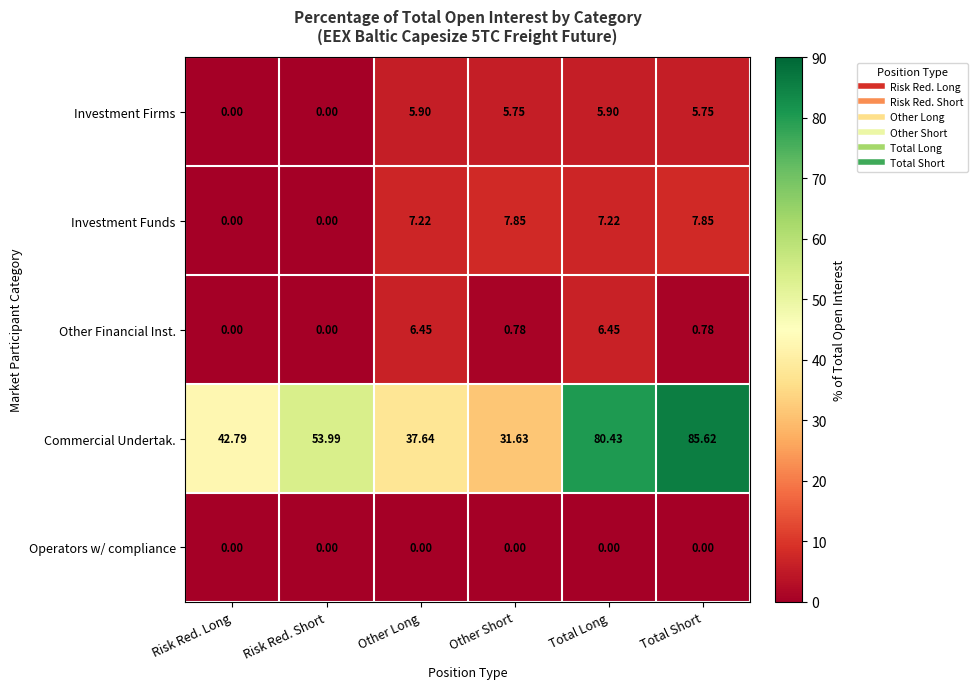

Which series changed the most between Total Long and Total Short?

Other Financial Inst.